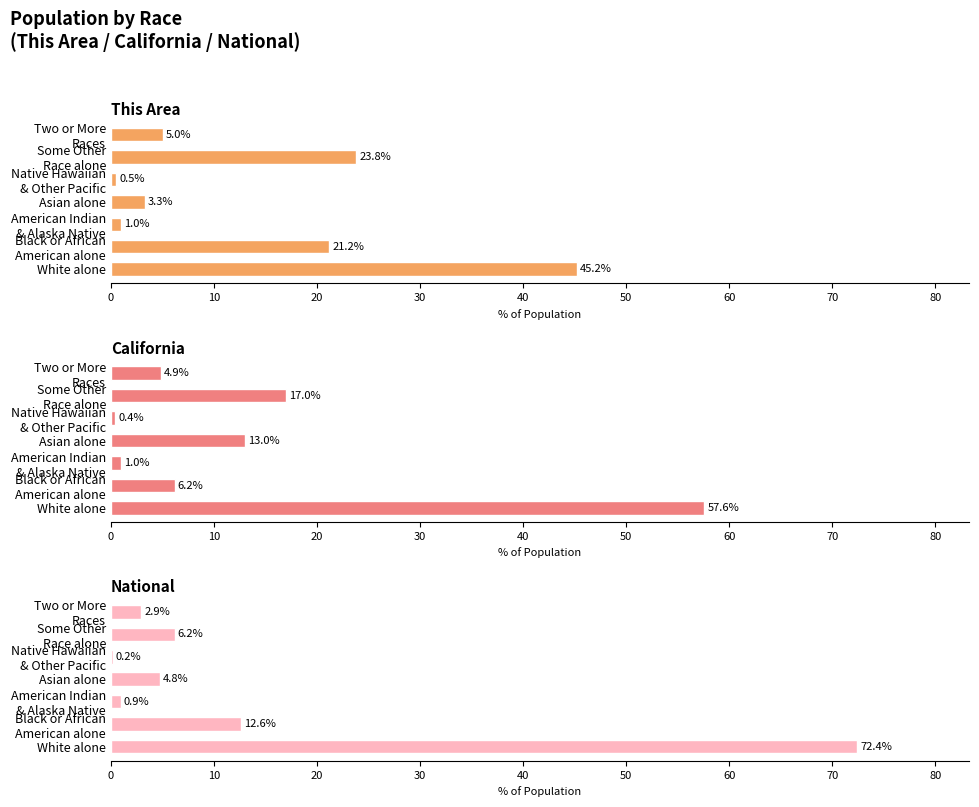

List the series in order of their peak value, lowest first.

This Area, California, National